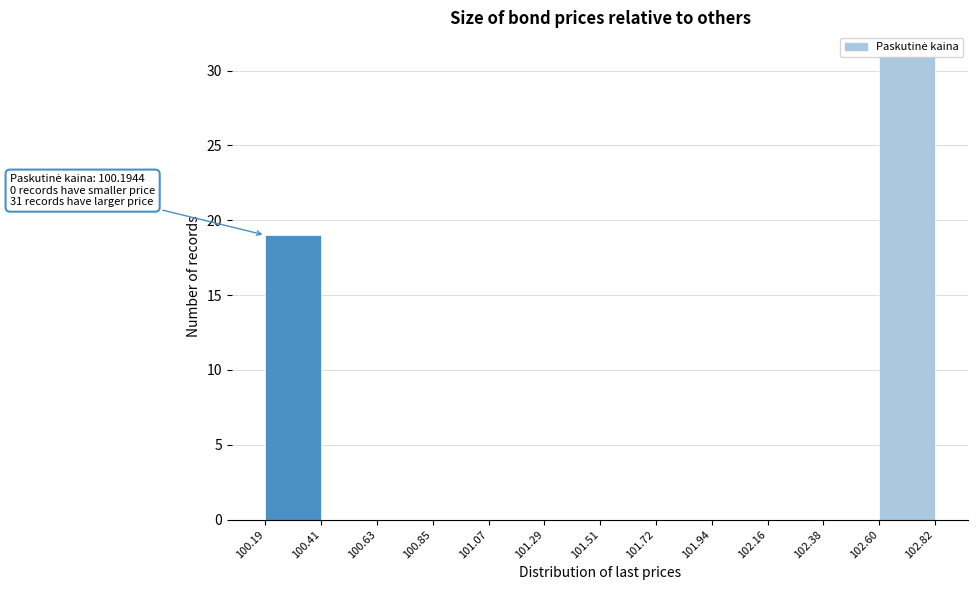

Which range on the x-axis has the tallest bar?

102.60 to 102.82